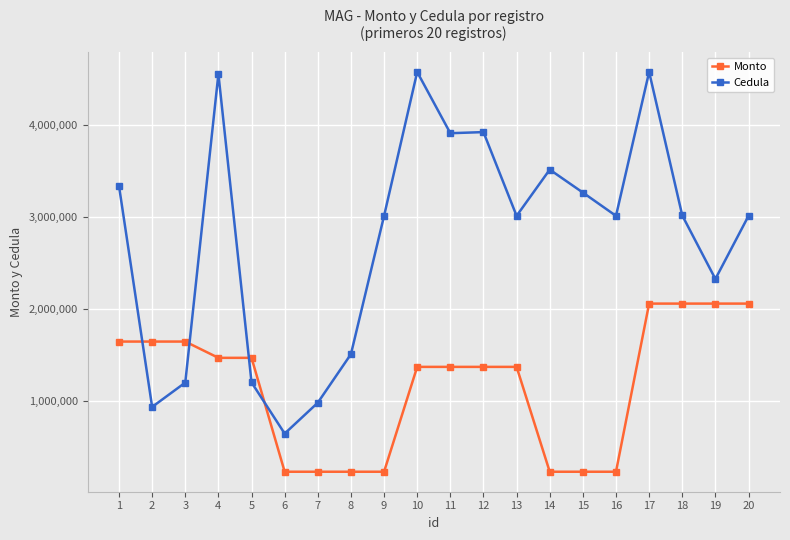

True or false: Monto has a value of 1647895 at 2.

True